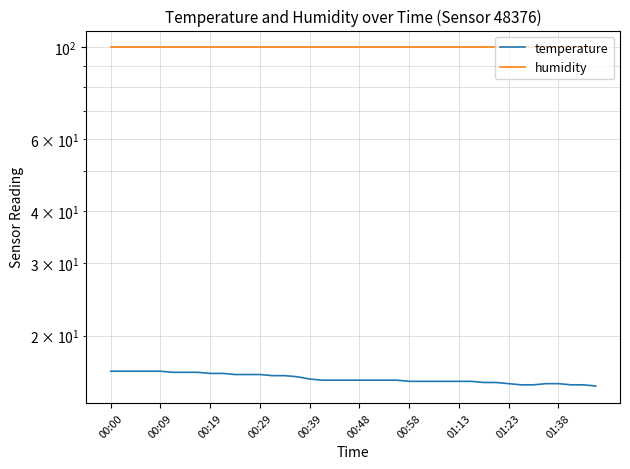

What are all the series names shown in the legend?

temperature, humidity